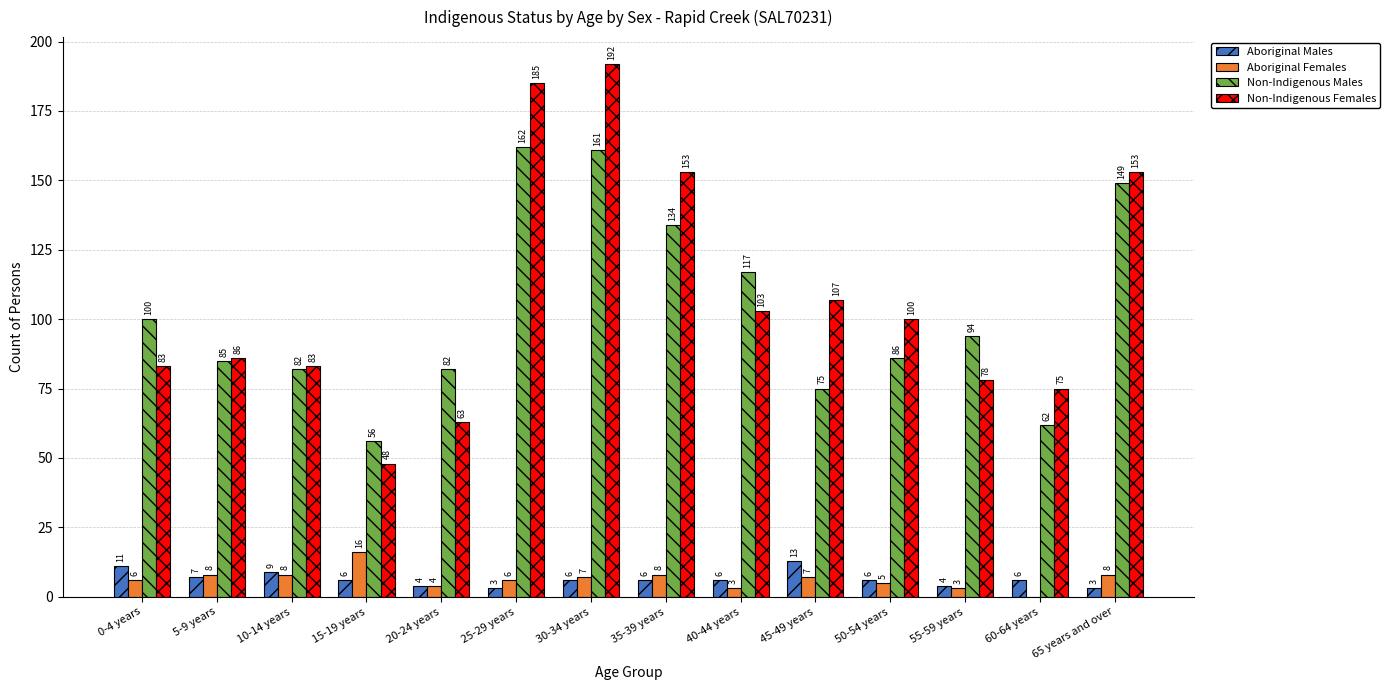

Where is Non-Indigenous Males nearest to the value 109?

40-44 years